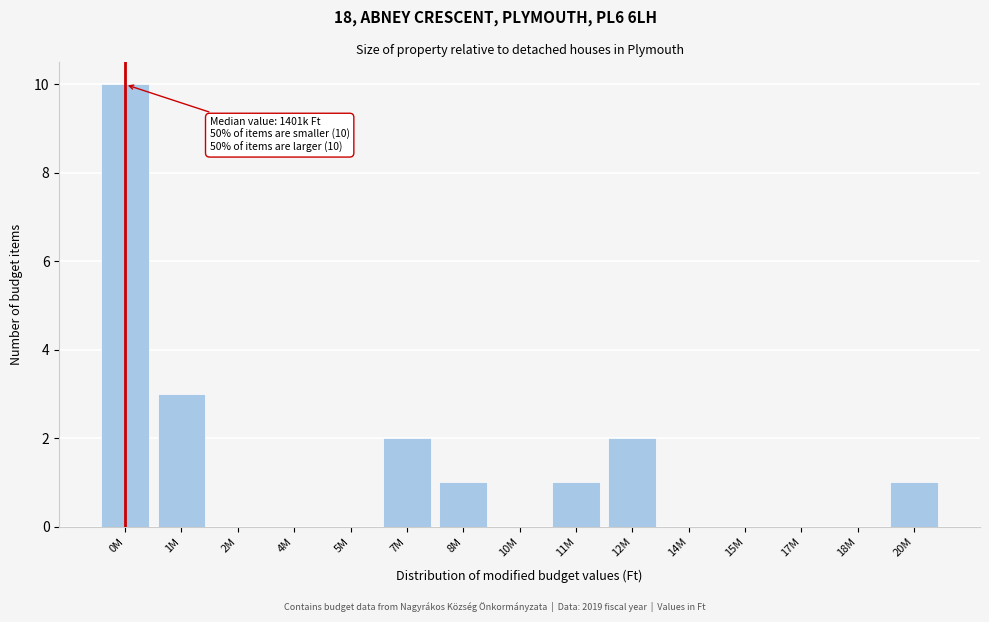

Reading left to right, transcribe all the data shown in this chart.

0M=10	1M=3	2M=0	4M=0	5M=0	7M=2	8M=1	10M=0	11M=1	12M=2	14M=0	15M=0	17M=0	18M=0	20M=1